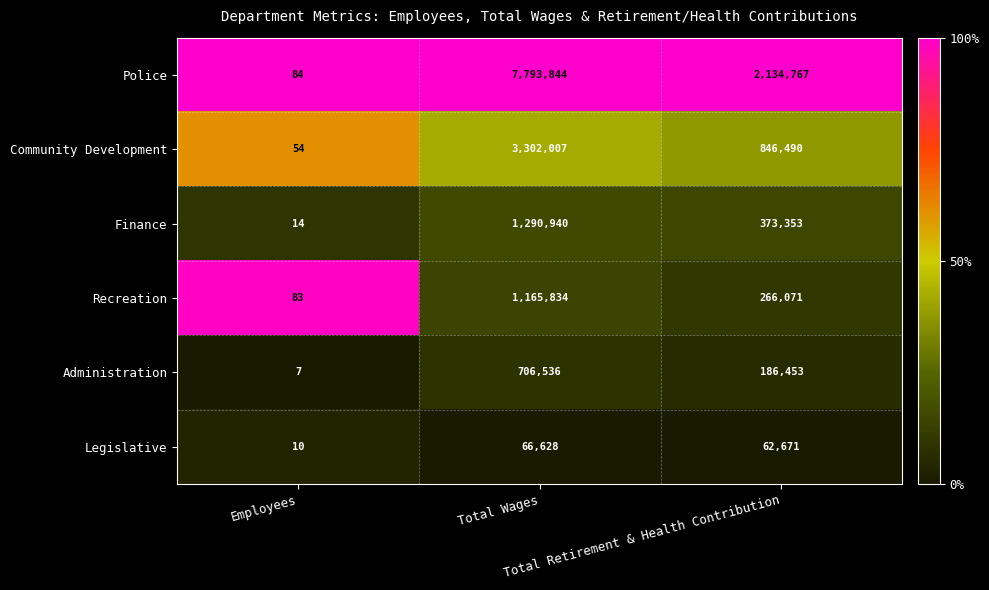

How many categories are shown in the chart?

3